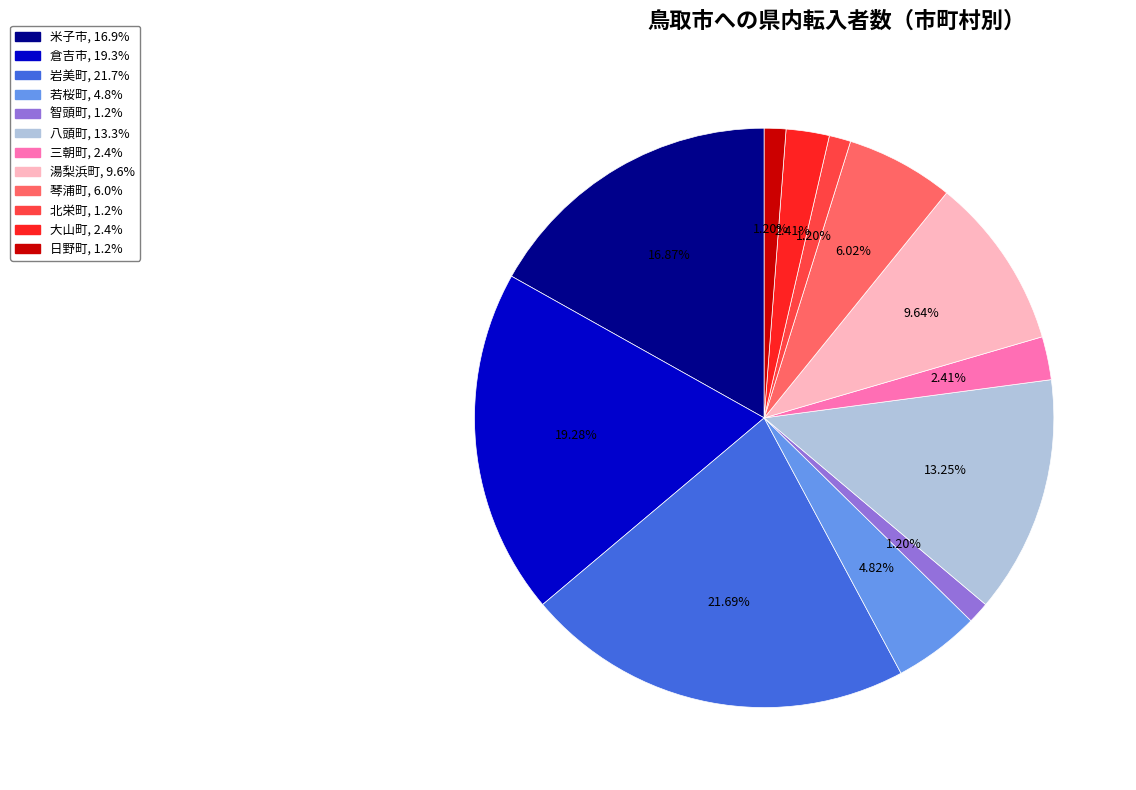

What portion of the pie excludes 日野町?

98.8%